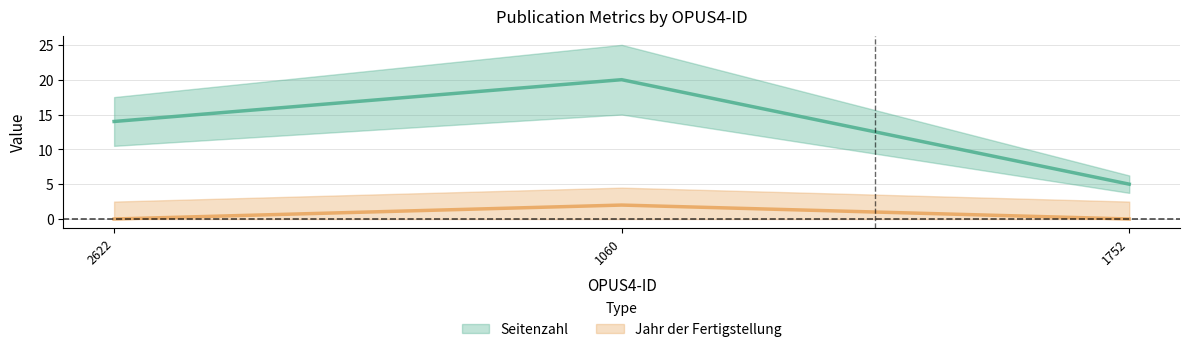

What are all the series names shown in the legend?

Seitenzahl, Jahr der Fertigstellung